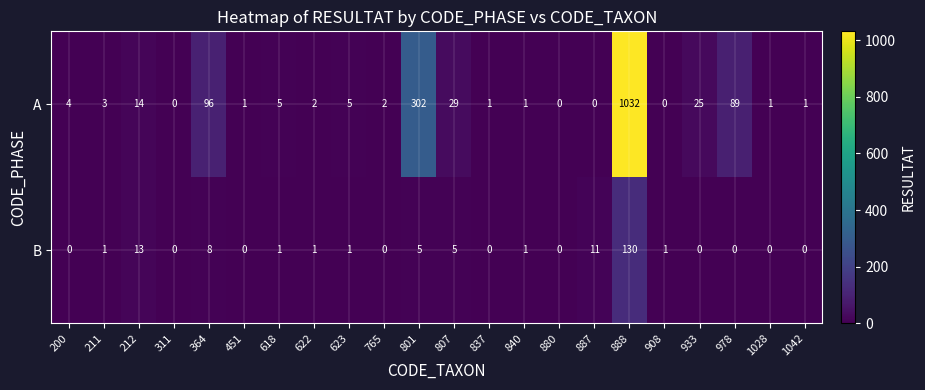

What is the average value of the B series?

8